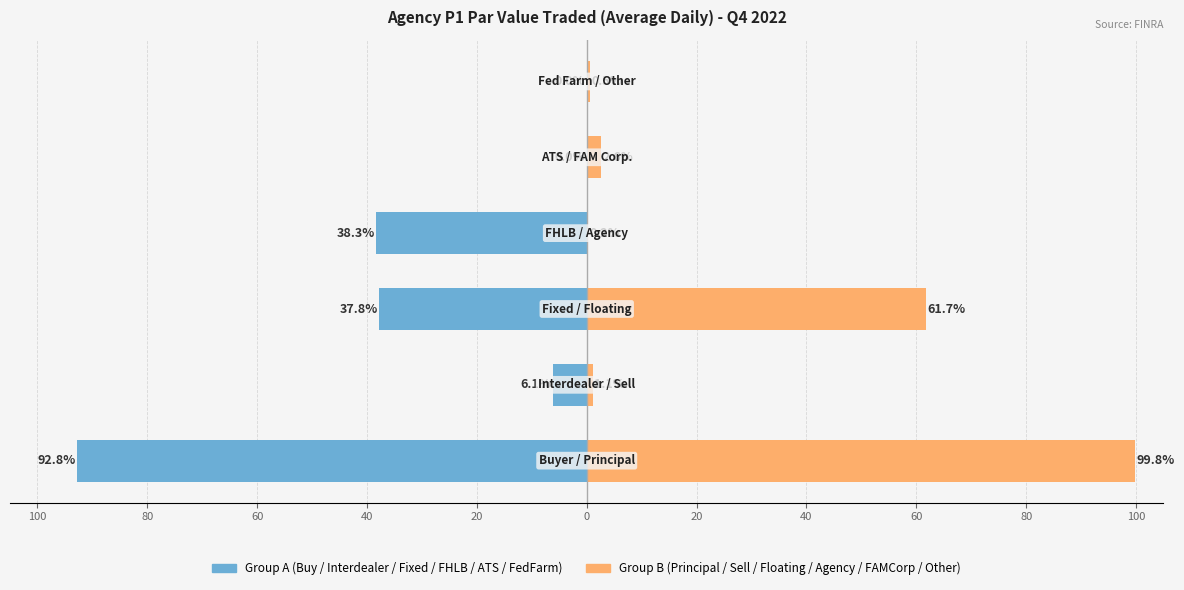

Reading right to left, what are all the values shown in this chart?

Group A (Buy/Interdealer/Fixed/FHLB/ATS/FedFarm): 0=0.0	100=-0.0	80=-38.3	60=-37.8	40=-6.1	20=-92.8
Group B (Principal/Sell/Floating/Agency/FAMCorp/Other): 0=0.5	100=2.6	80=0.2	60=61.7	40=1.1	20=99.8